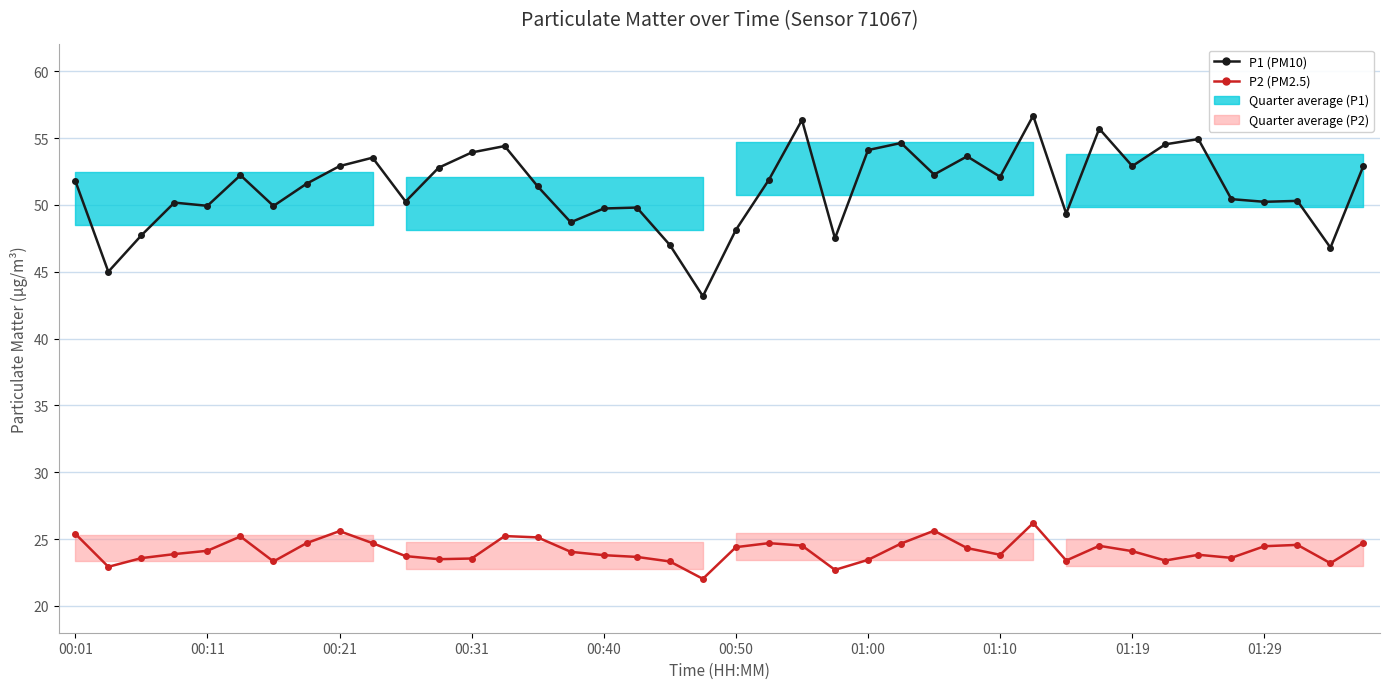

List the series in order of their peak value, highest first.

P1 (PM10), P2 (PM2.5)